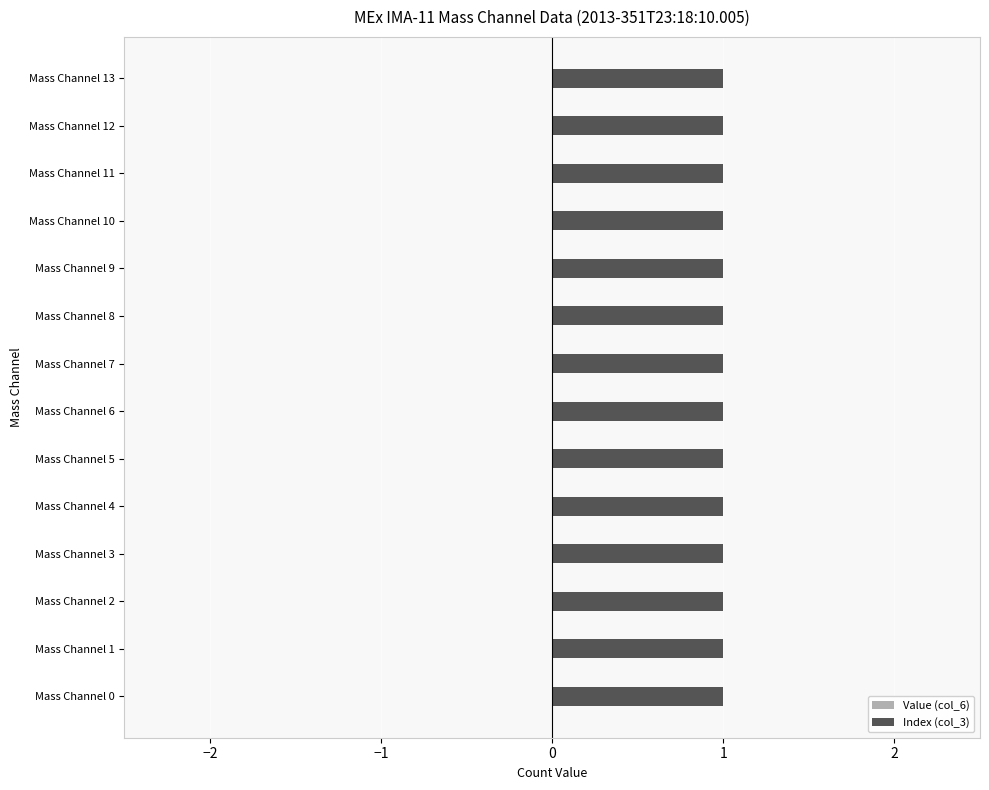

Which series has the largest total across all categories?

Index (col_3)